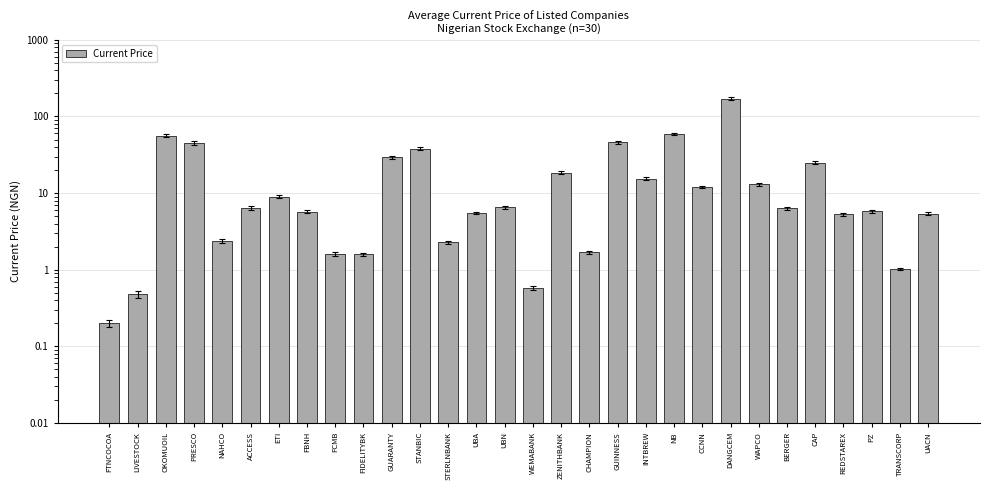

Between NAHCO and FCMB, which is larger?

NAHCO